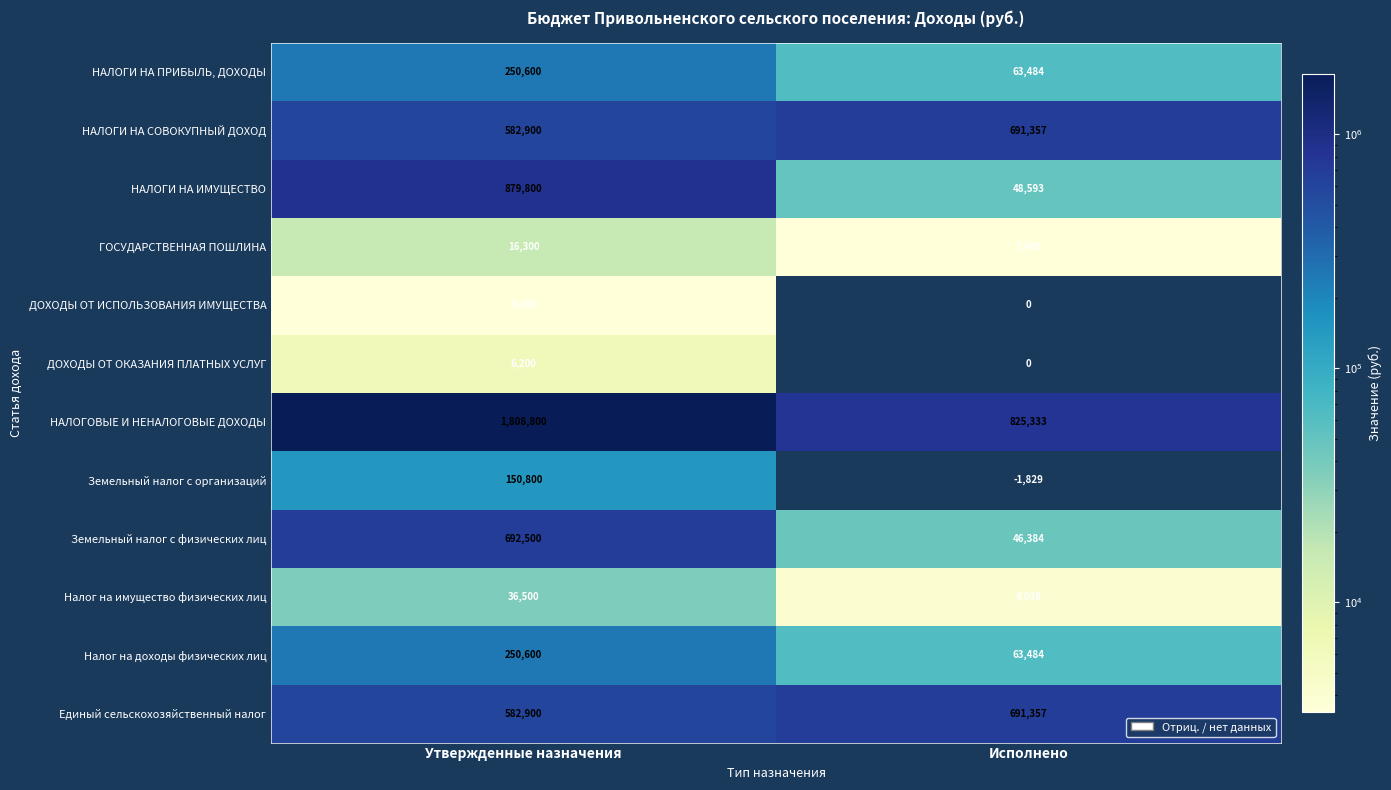

Between Утвержденные назначения and Исполнено, which series saw the biggest shift?

НАЛОГОВЫЕ И НЕНАЛОГОВЫЕ ДОХОДЫ